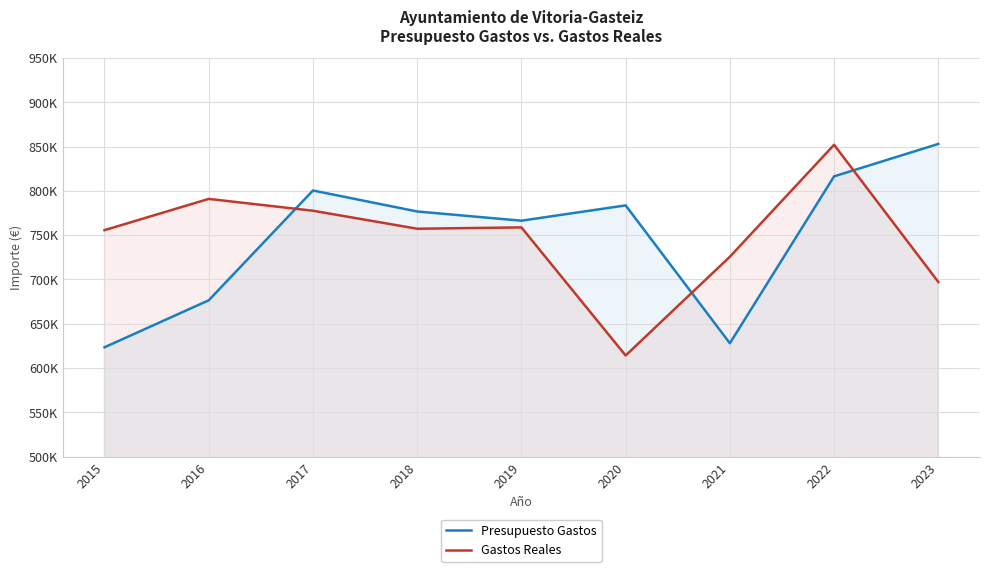

What is the total value across all series at 2015?

1379118.7